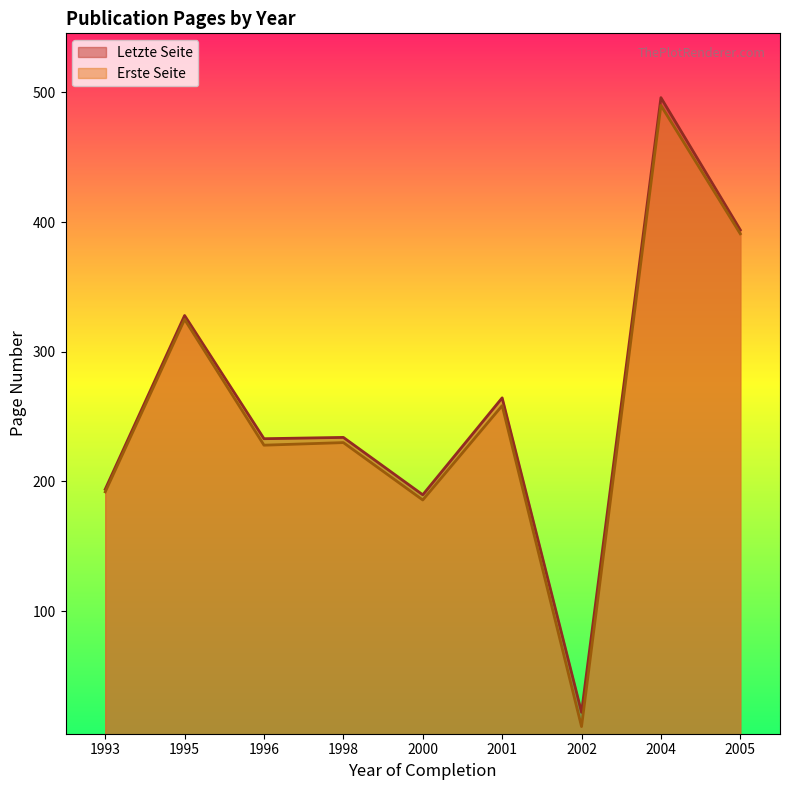

Which series changed the most between 2002 and 2004?

Erste Seite